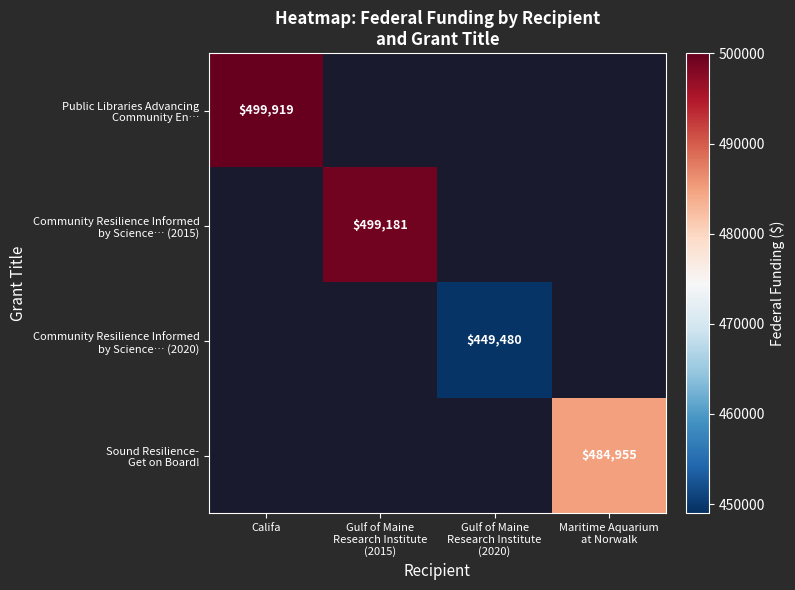

At Califa, list the series in order from smallest to largest.

Public Libraries Advancing Community En…, Community Resilience Informed by Science… (2015), Community Resilience Informed by Science… (2020), Sound Resilience- Get on Board!